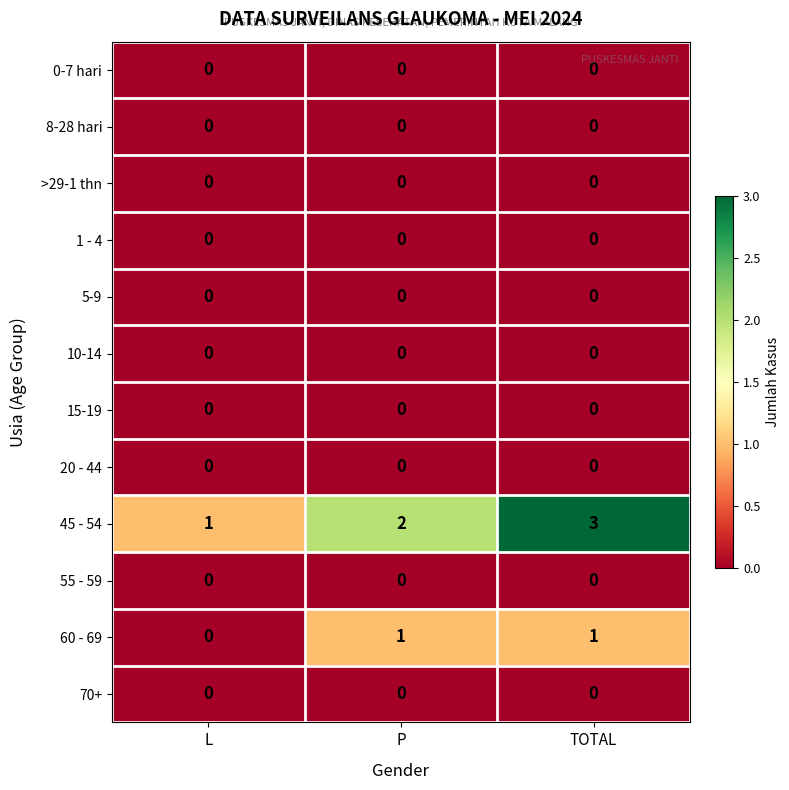

How many series are shown in this chart?

12